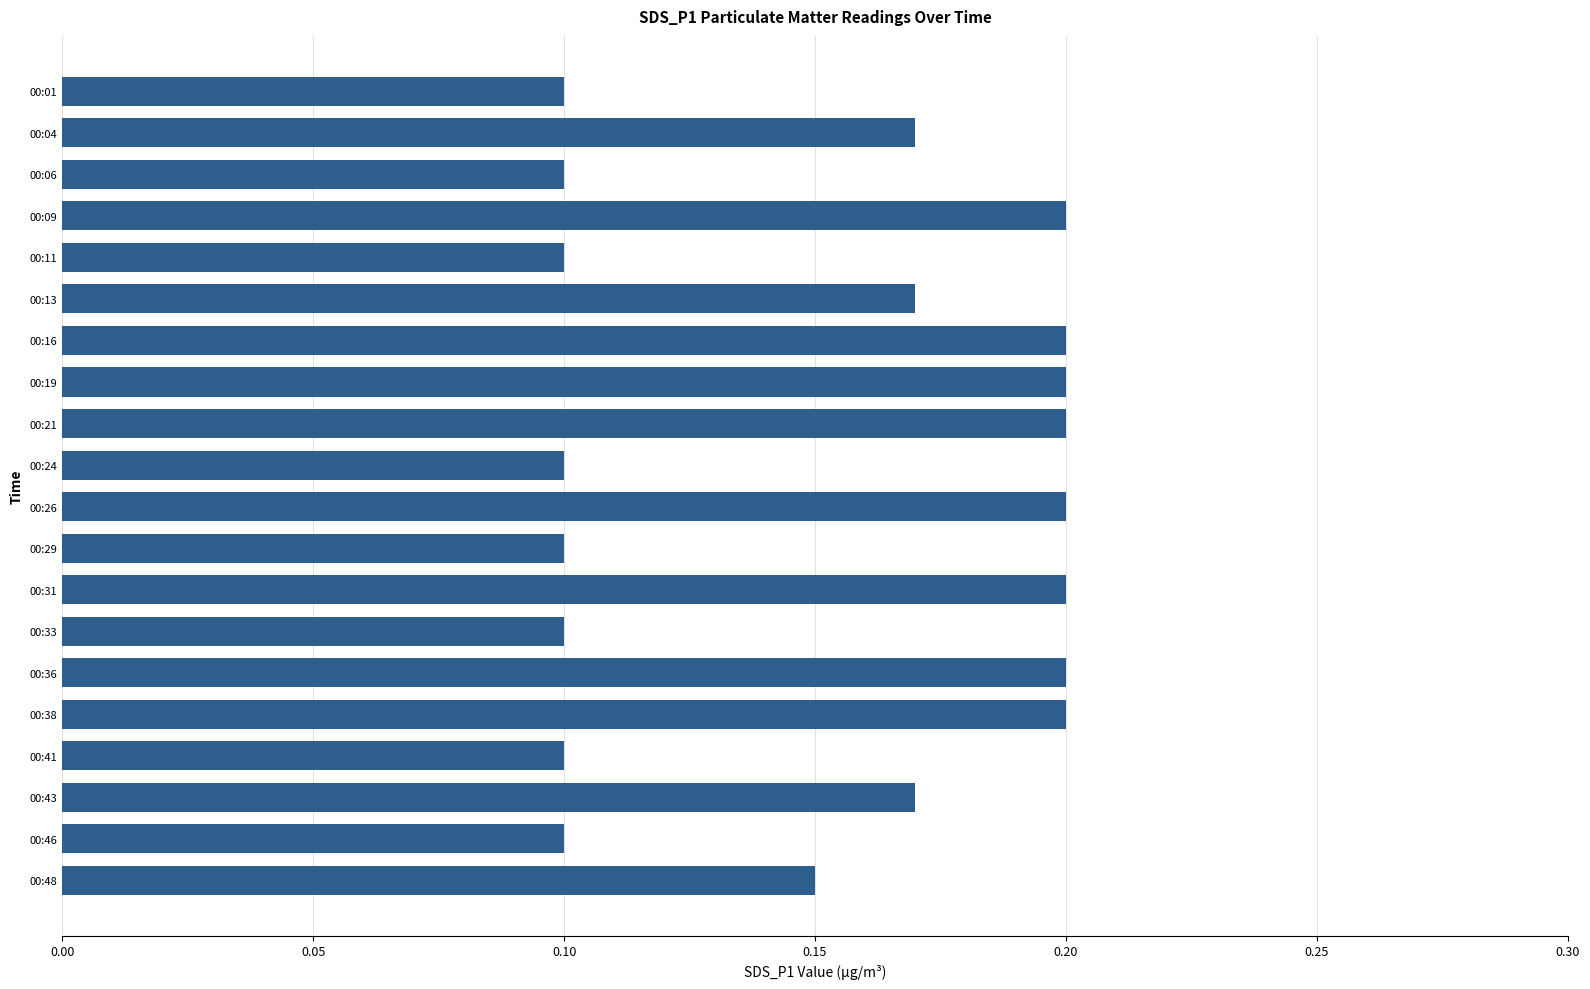

Count the values in the range 0 to 1.

20